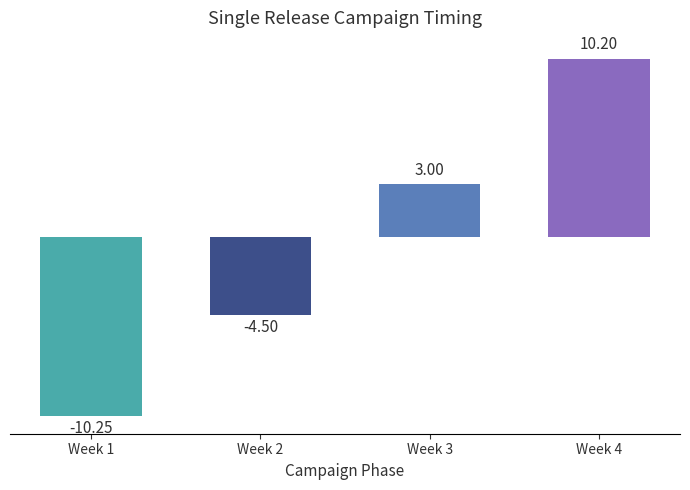

Reading right to left, list all the values displayed in this chart.

10.2	3.0	-4.5	-10.2